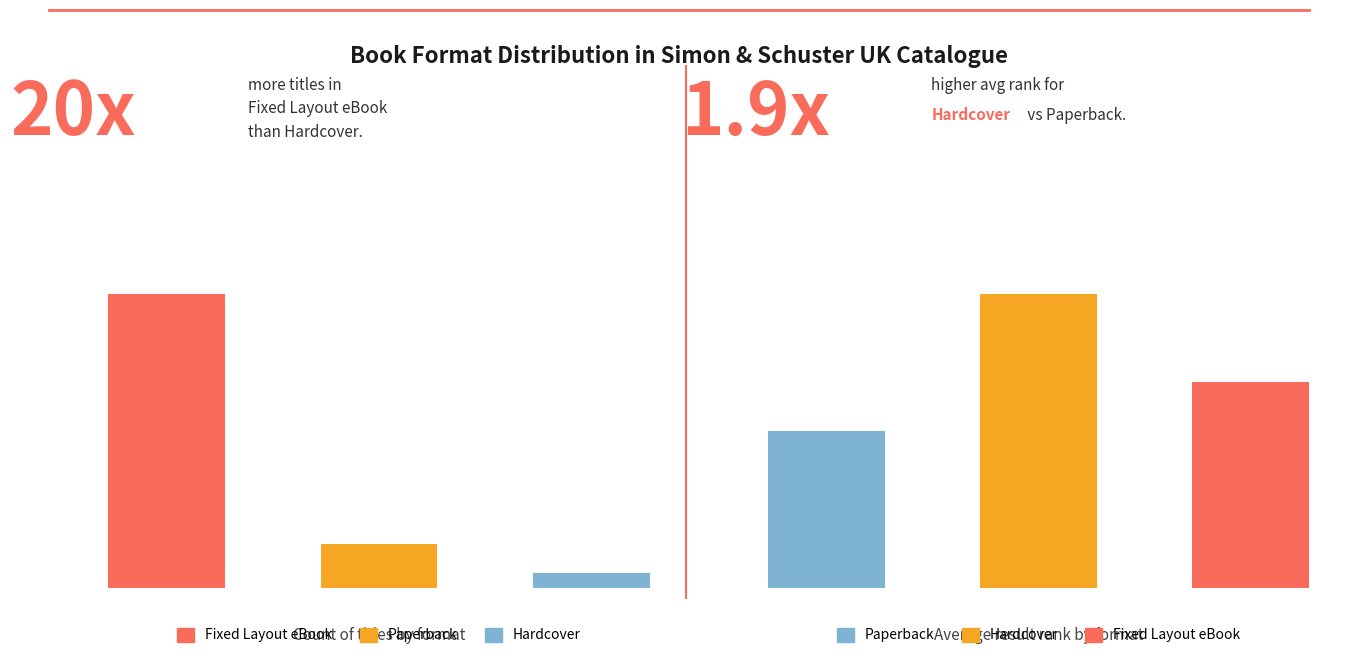

At which category does the chart reach its minimum across all series?

Hardcover